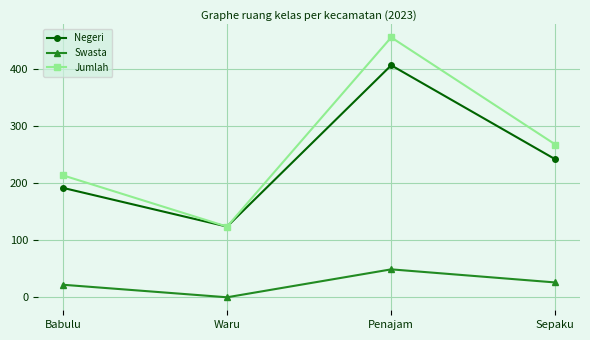

True or false: Negeri and Swasta cross at least once.

False